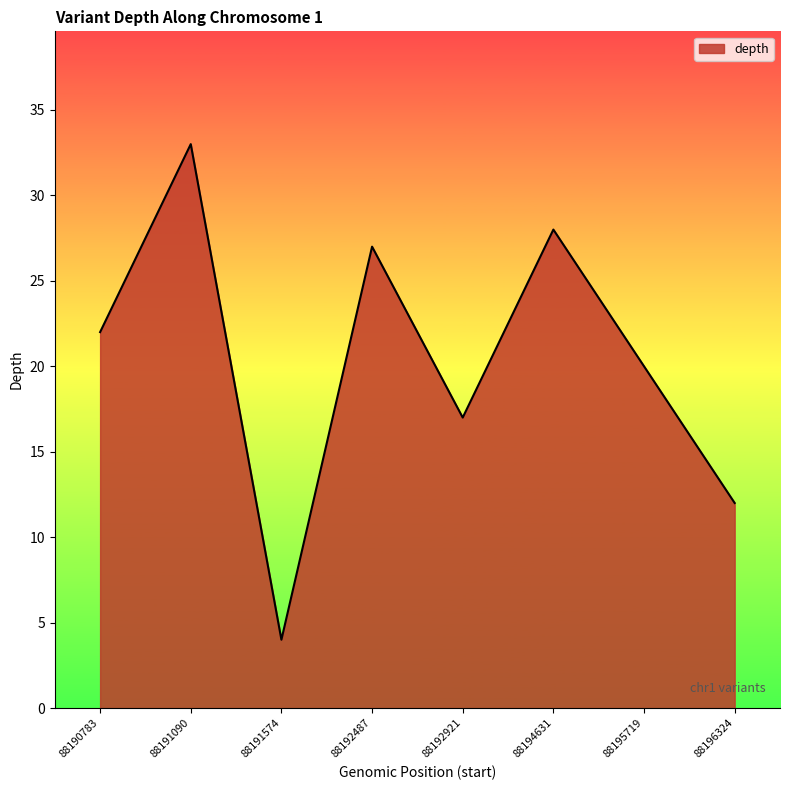

What is the change in value from 88190783 to 88194631?

+6